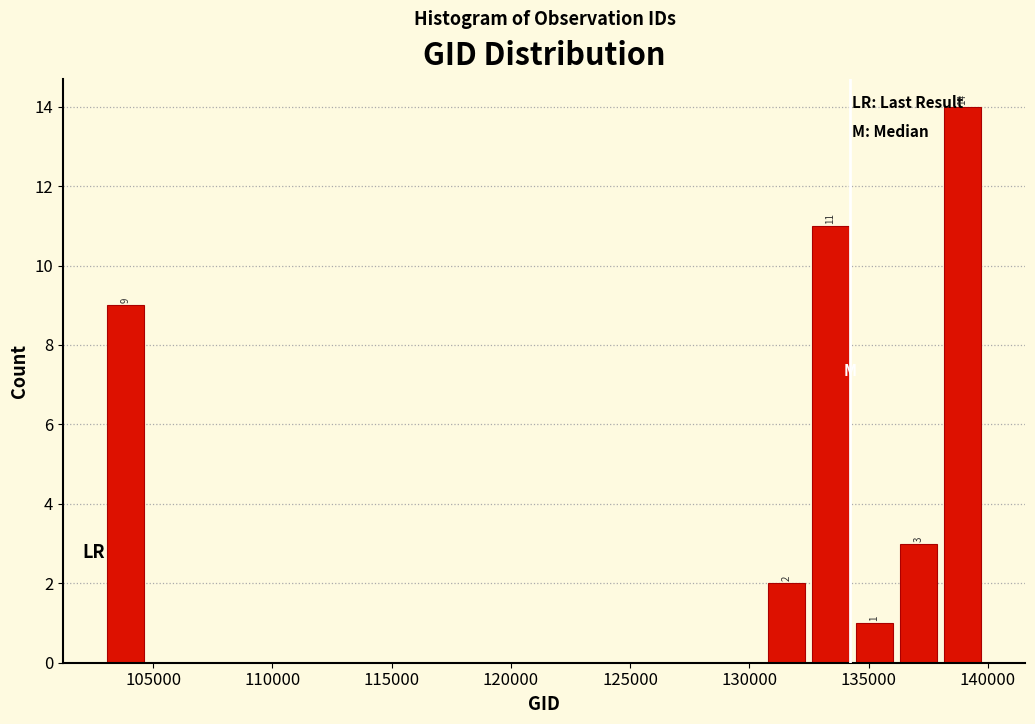

Around what value on the x-axis is the tallest bar? Give the approximate position of its centre, as read against the axis.

139000